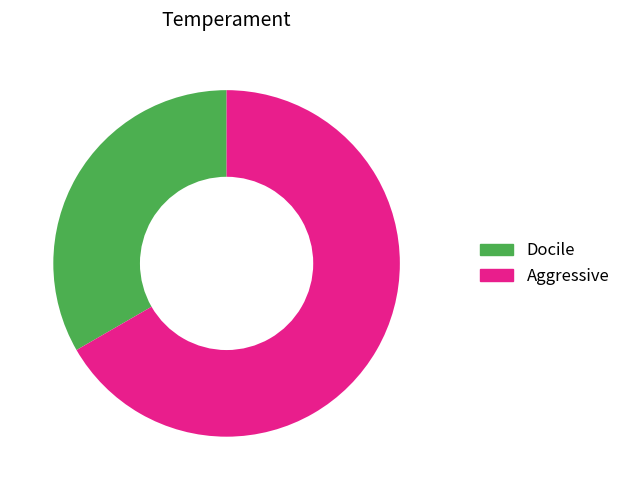

Count the number of slices in the pie.

2